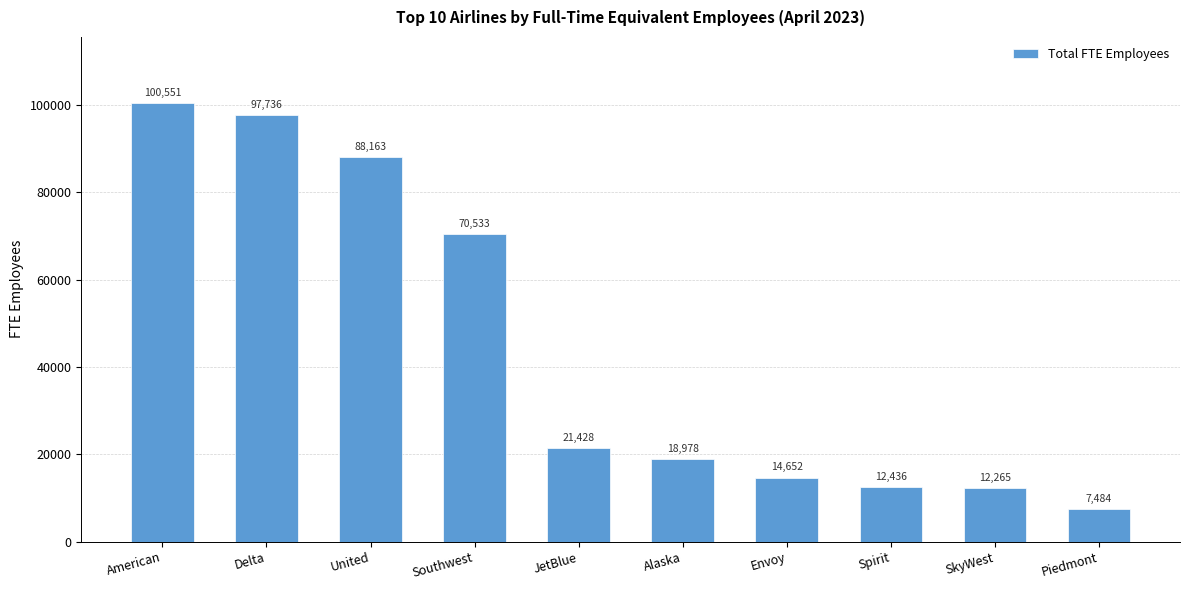

True or false: the data shows 164503.1 at American.

False